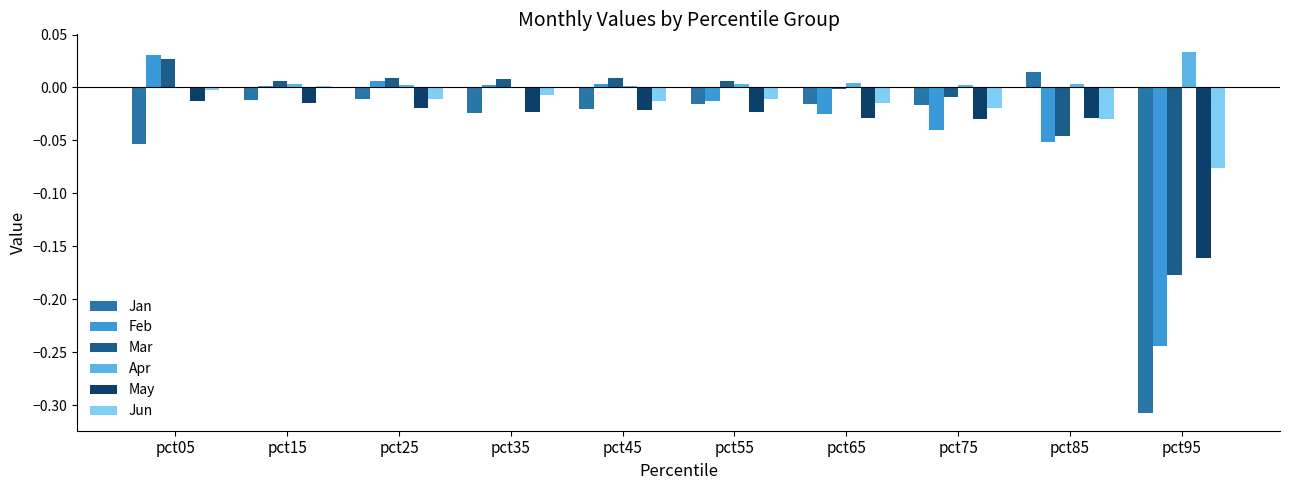

Is it true that May equals -0.0 at pct25?

True